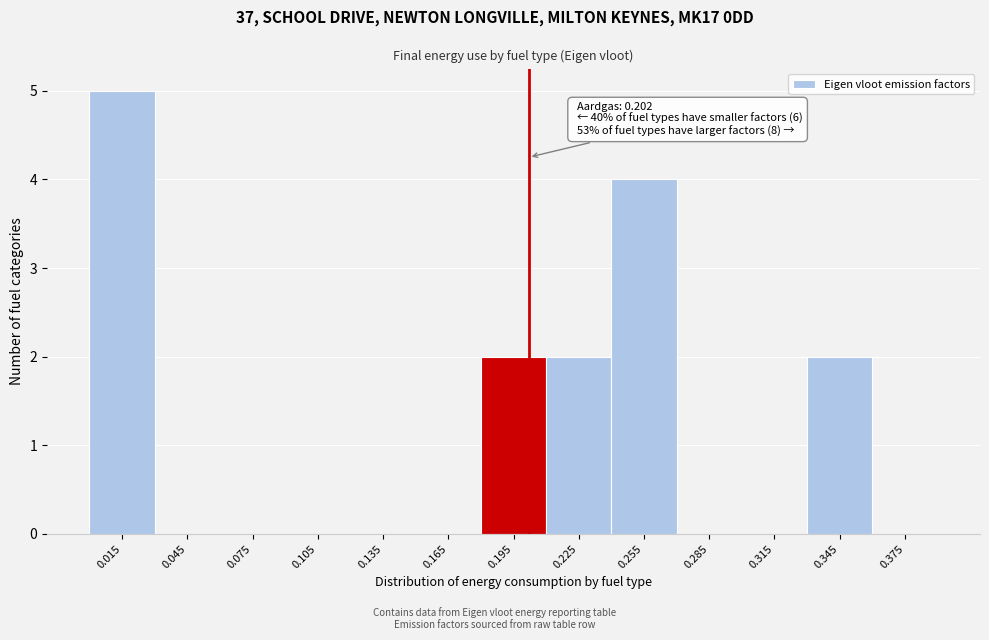

Over which range of the x-axis is the bar tallest?

0.00 to 0.03